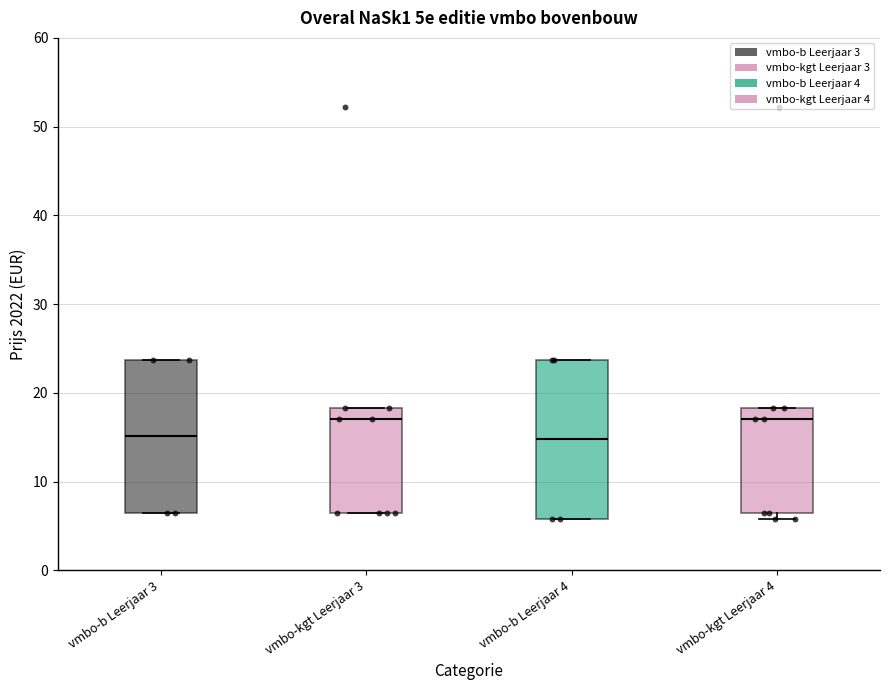

Where is the lower edge of the box for vmbo-kgt Leerjaar 4 on the y-axis? The values are not printed on the chart, so give them approximately, as read against the axis.

7